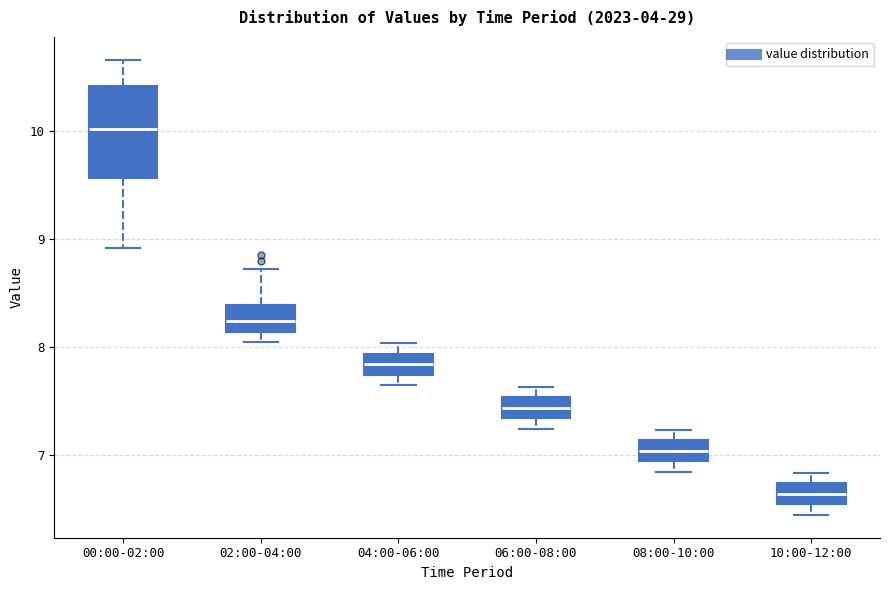

Which box's median line is the highest?

00:00-02:00